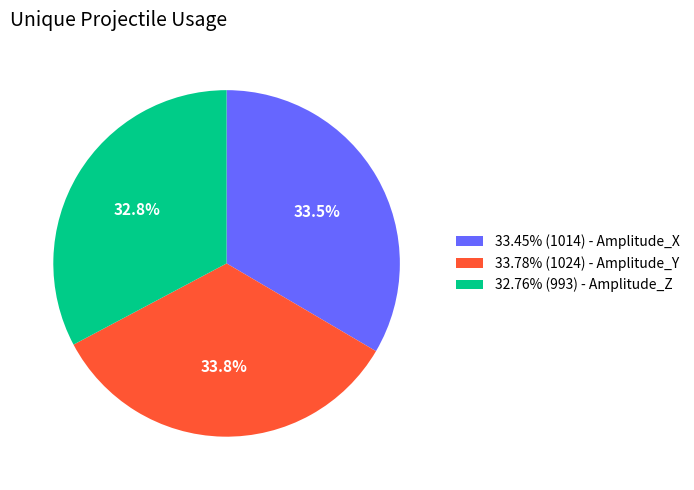

Count the number of slices in the pie.

3